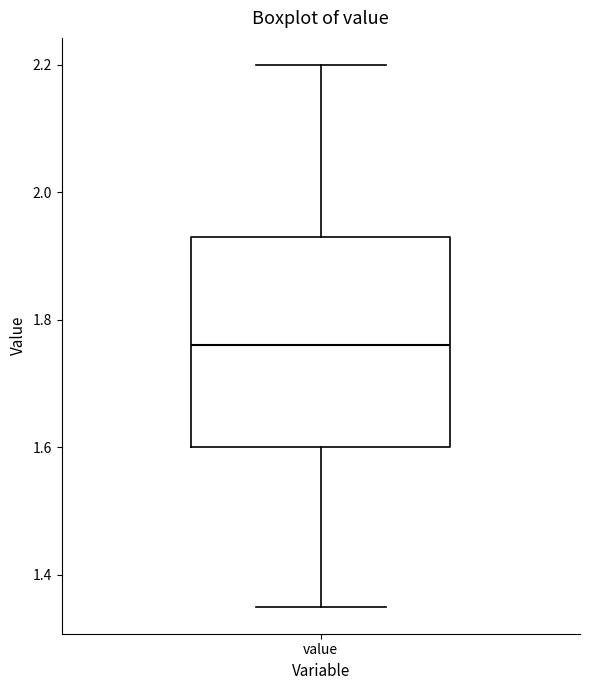

Read this box plot against the y-axis: the position of the median line, the range covered by the box, and the ends of both whiskers. The values are not printed on the chart, so give them approximately, as read against the axis.

median 1.76, box 1.60 to 1.94, whiskers 1.36 to 2.20